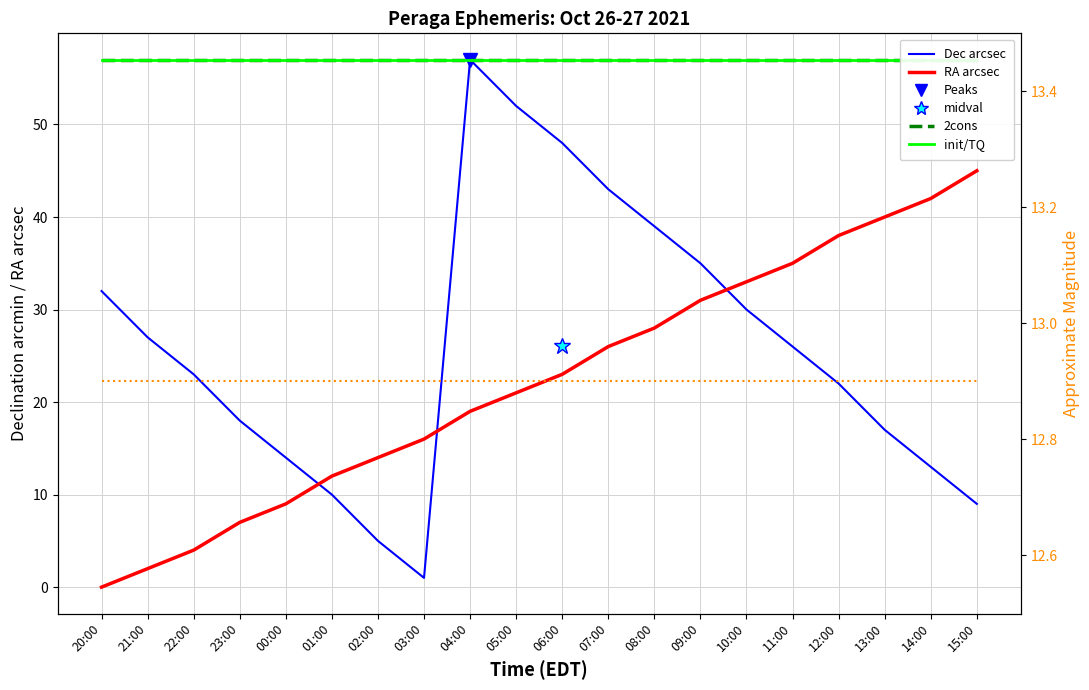

What is the label of the 11th point from the left?

06:00